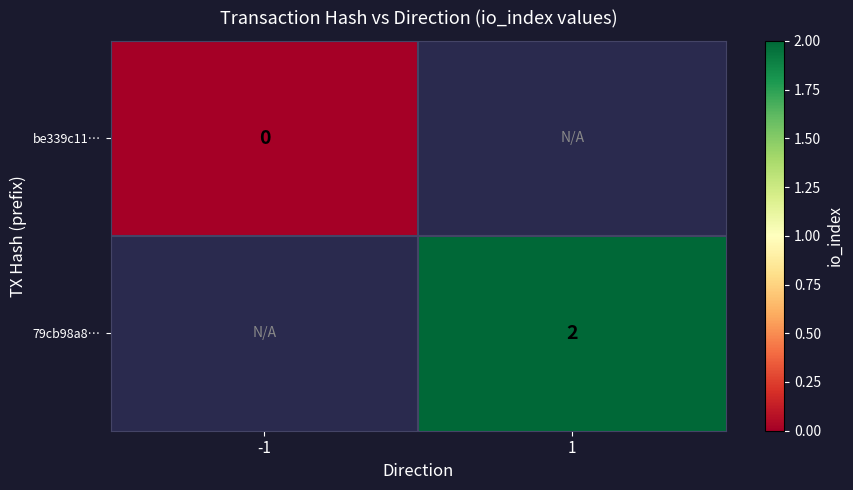

True or false: 79cb98a8… has a value of 1 at 1.

False